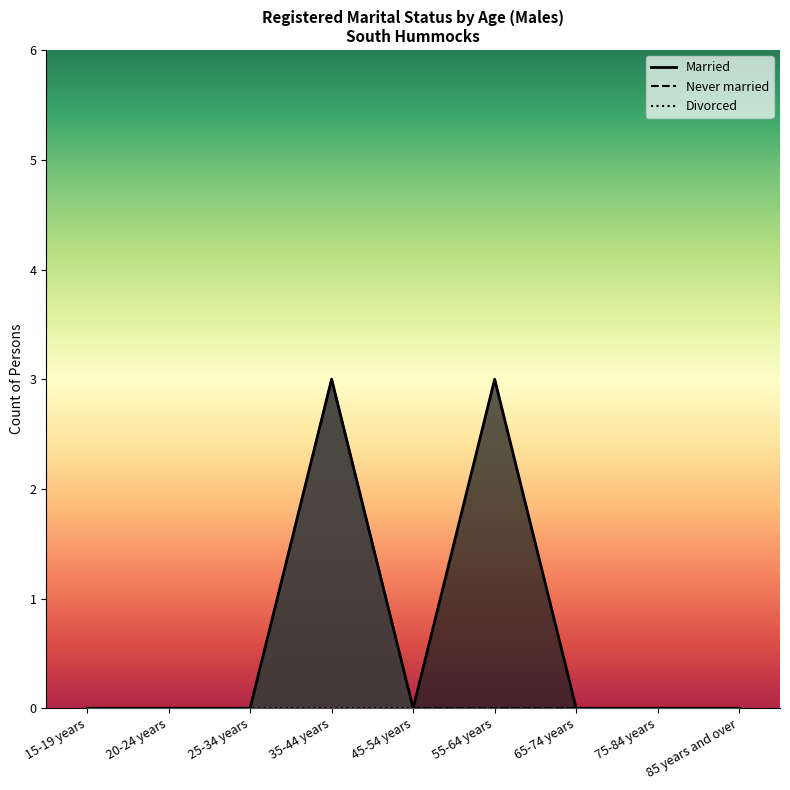

What is the sum of the Married values at 65-74 years and 35-44 years?

3